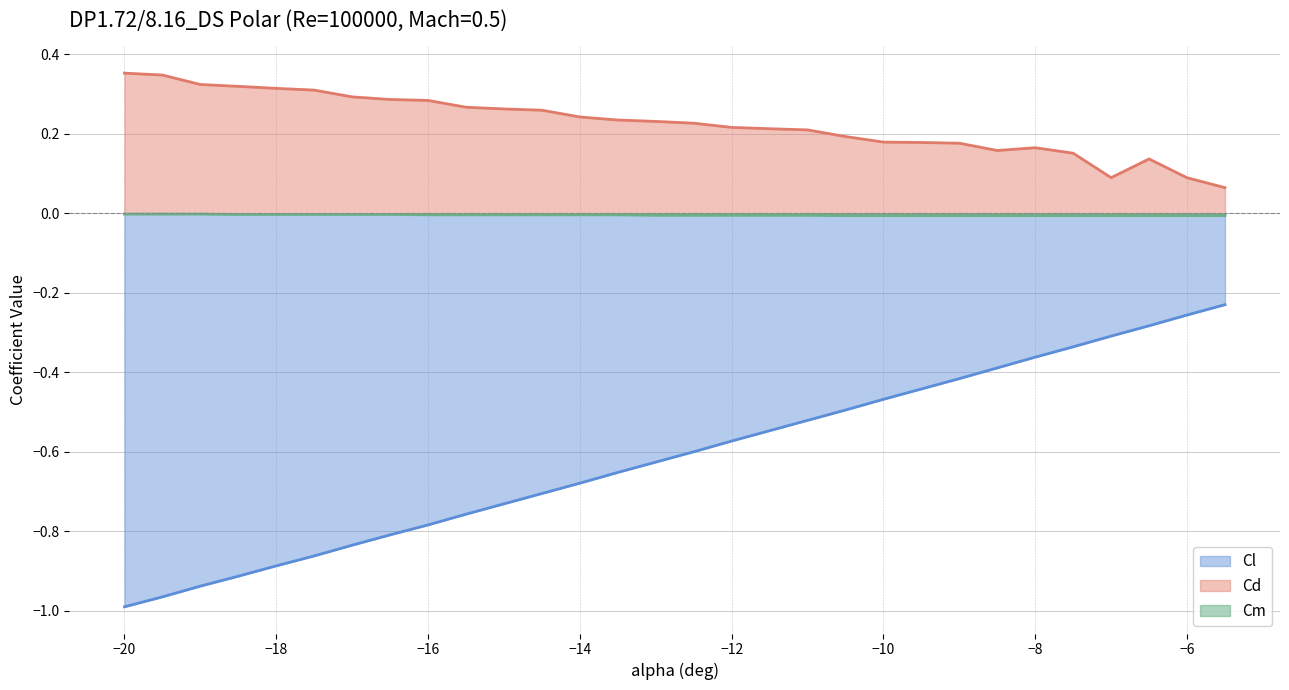

What is the maximum value for Cd?

0.4